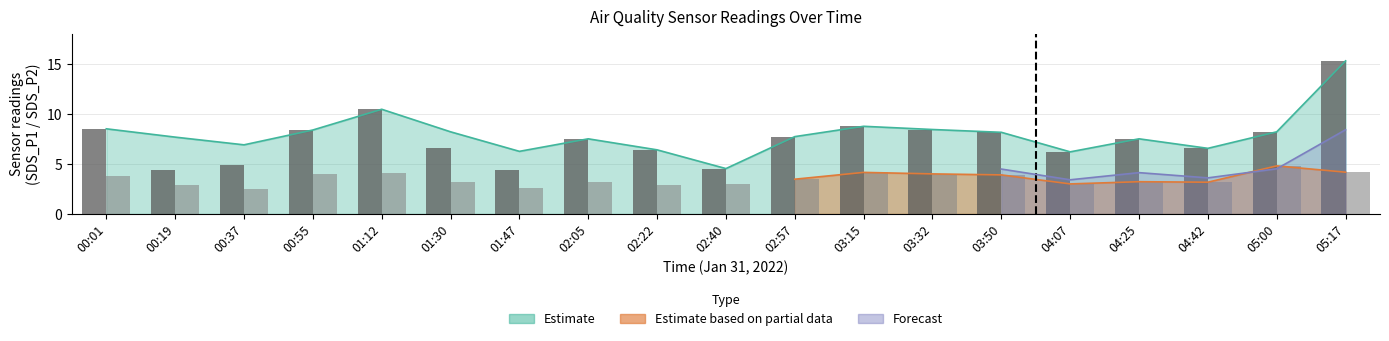

The value of SDS_P1 at 03:15 is 5.1. True or false?

False